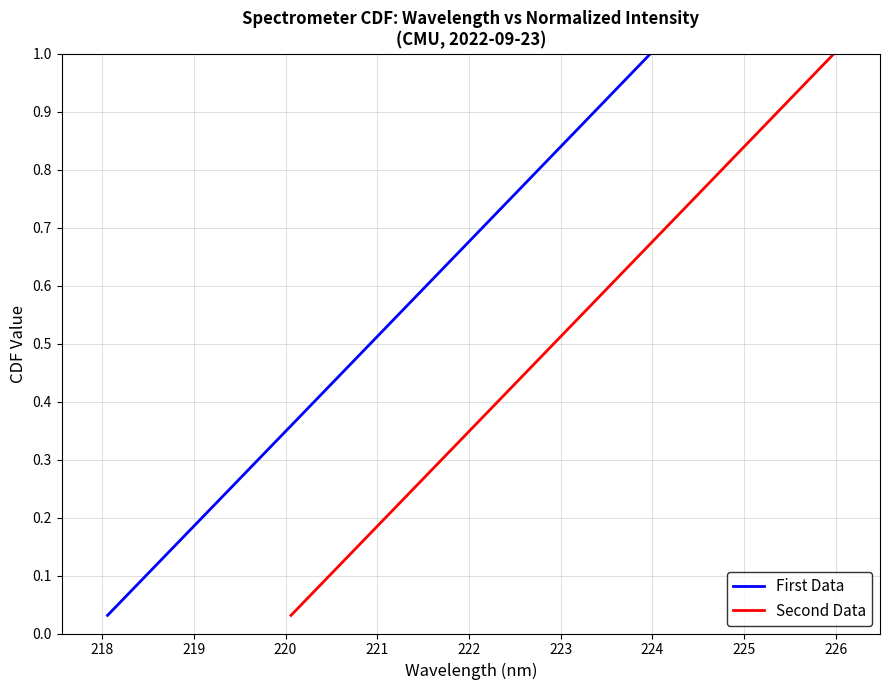

Which series has the largest total across all categories?

First Data